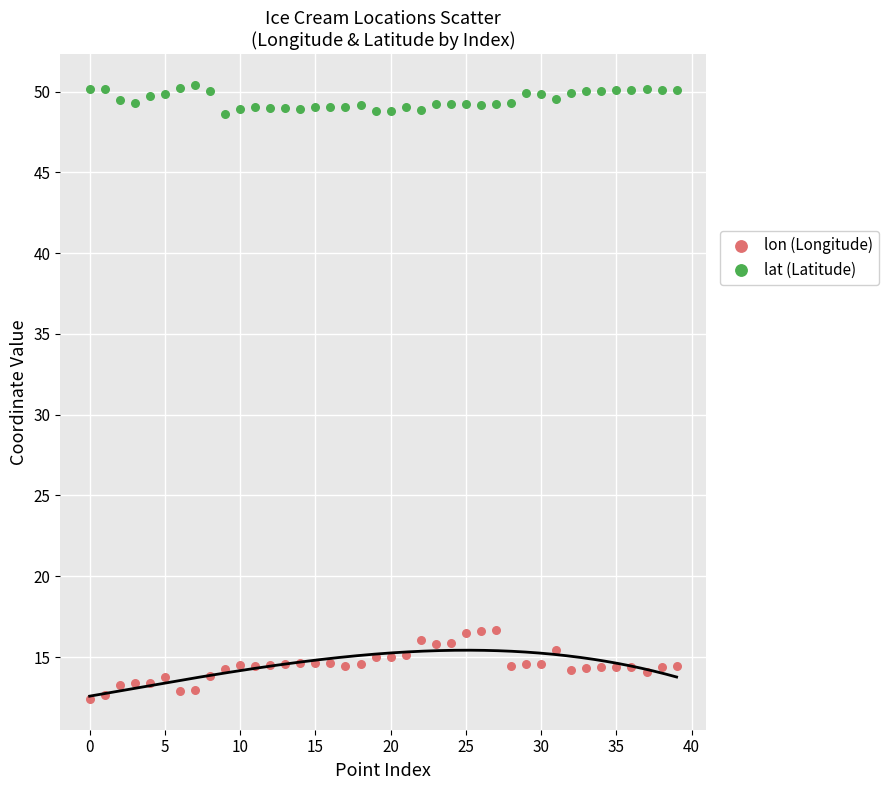

Which series reaches the maximum Y coordinate?

lat (Latitude)